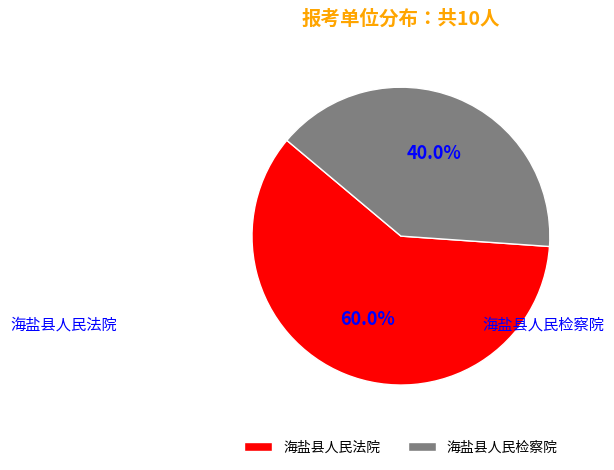

Count the number of slices in the pie.

2